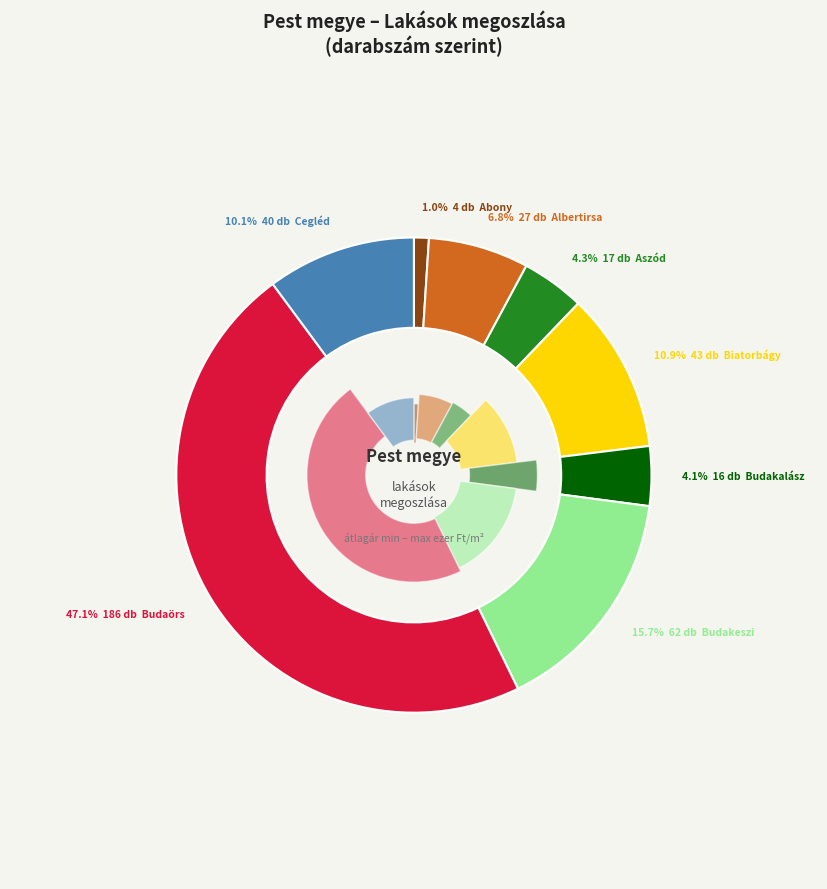

Which slice is the largest?

Budaörs